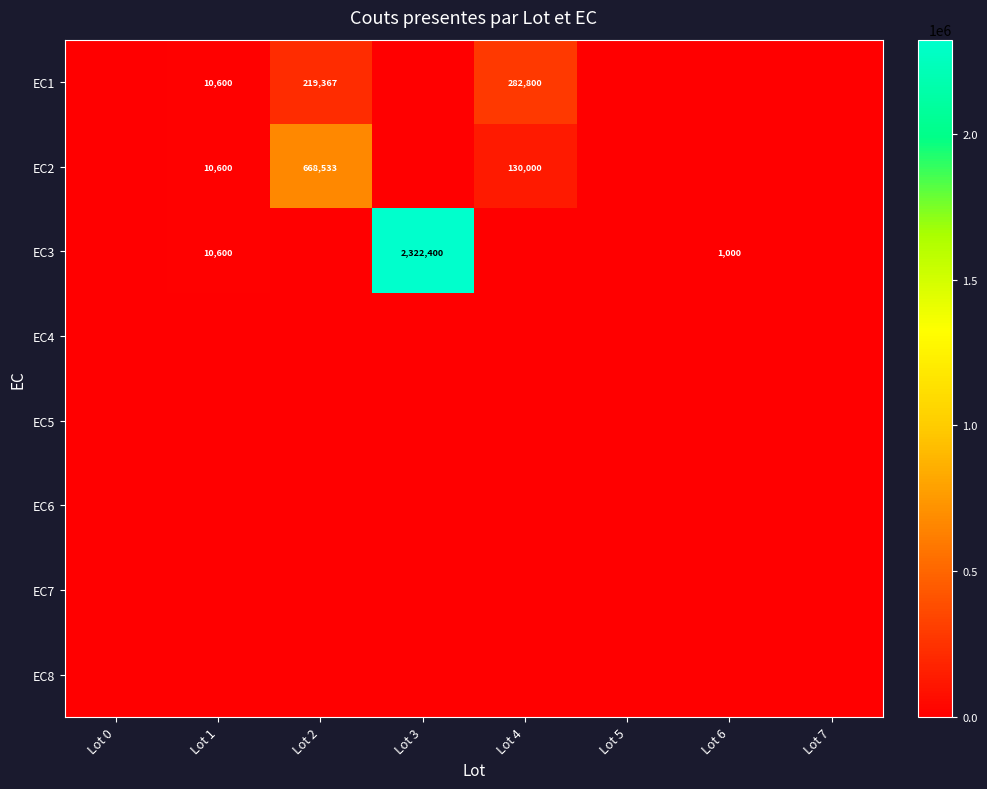

The EC2 series shows 80538 at Lot 4. True or false?

False